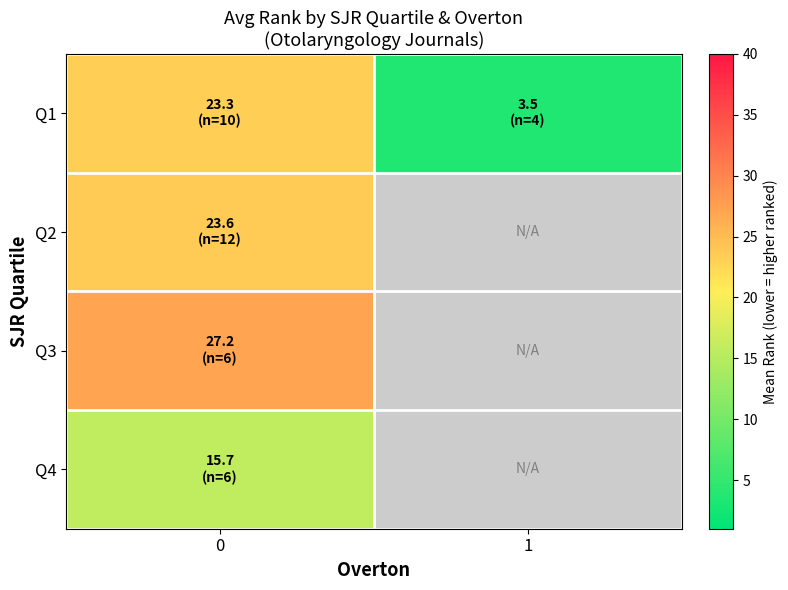

Which label corresponds to the smallest value in the chart?

1